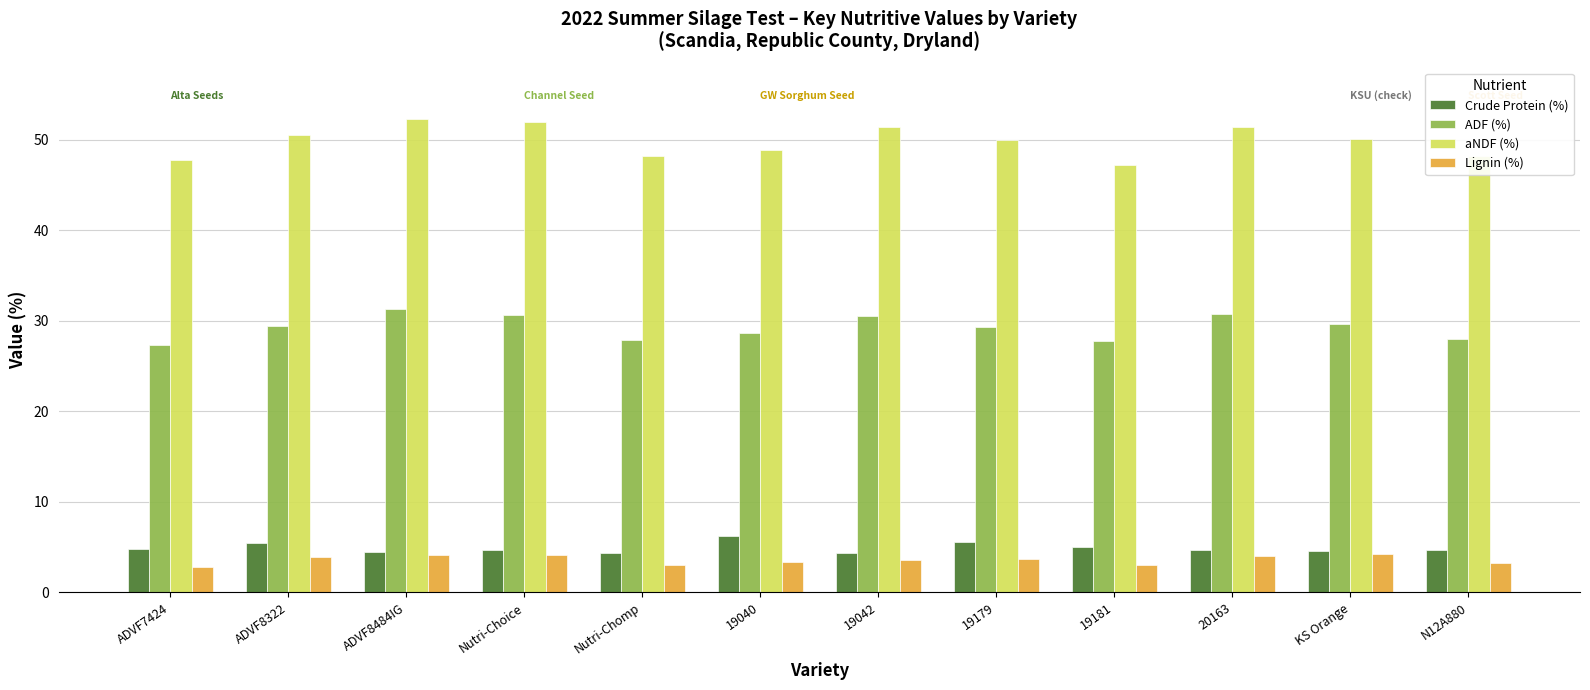

What is the smallest value displayed?

2.8